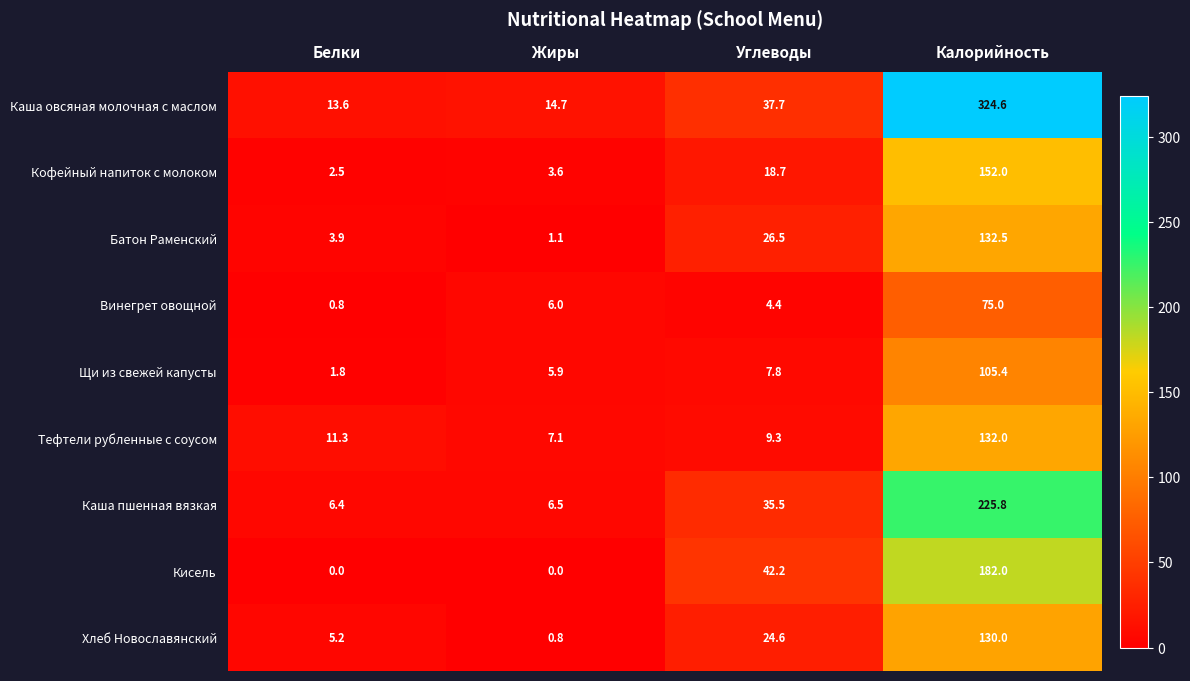

What is the lowest value of the Щи из свежей капусты series?

1.8